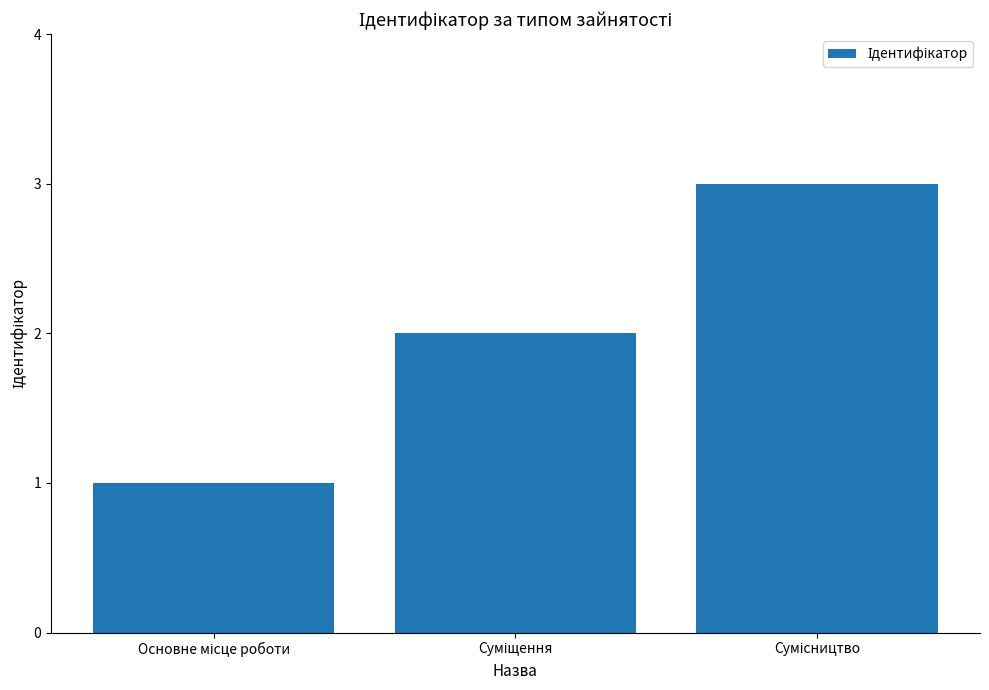

What is the greatest value displayed?

3